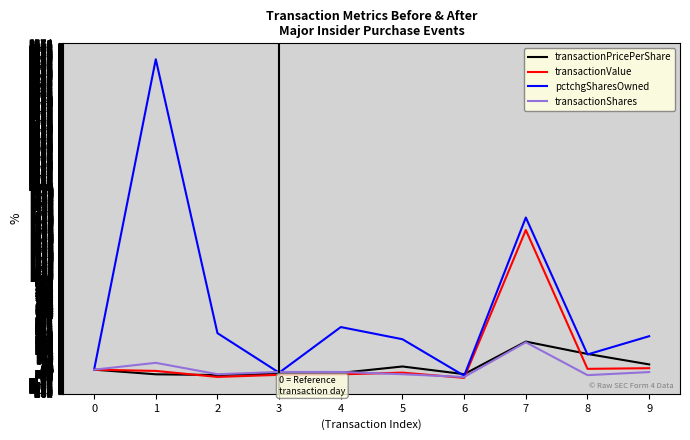

At which category does pctchgSharesOwned reach its first local peak?

1